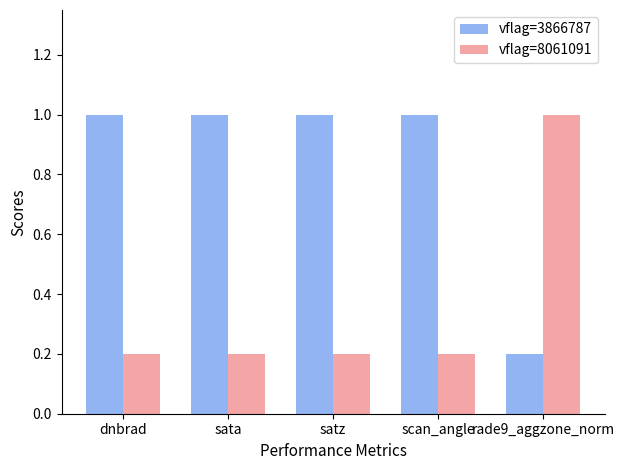

Is it true that vflag=8061091 equals 0.1 at satz?

False